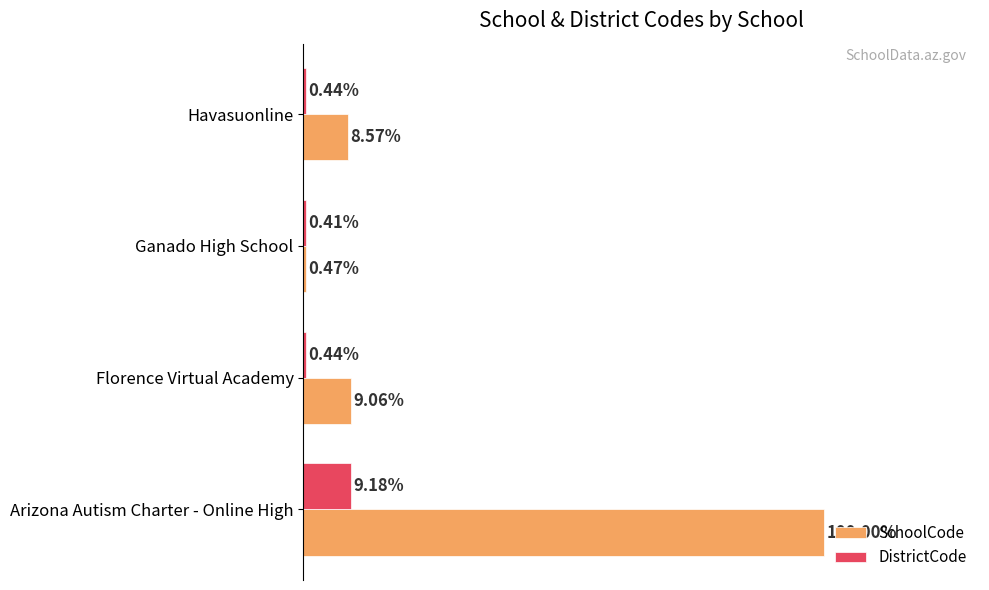

Between Arizona Autism Charter - Online High and Ganado High School, which series saw the biggest shift?

SchoolCode